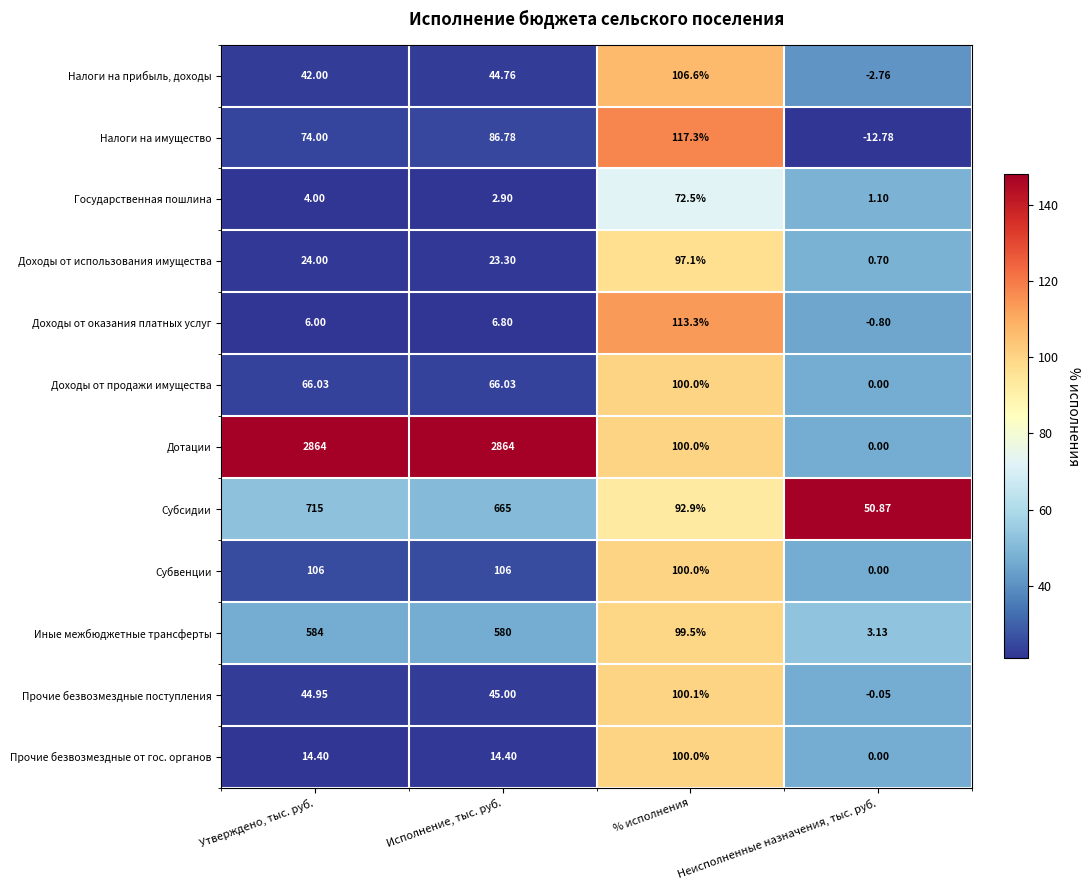

Between Утверждено, тыс. руб. and Исполнение, тыс. руб., which series saw the biggest shift?

Субсидии